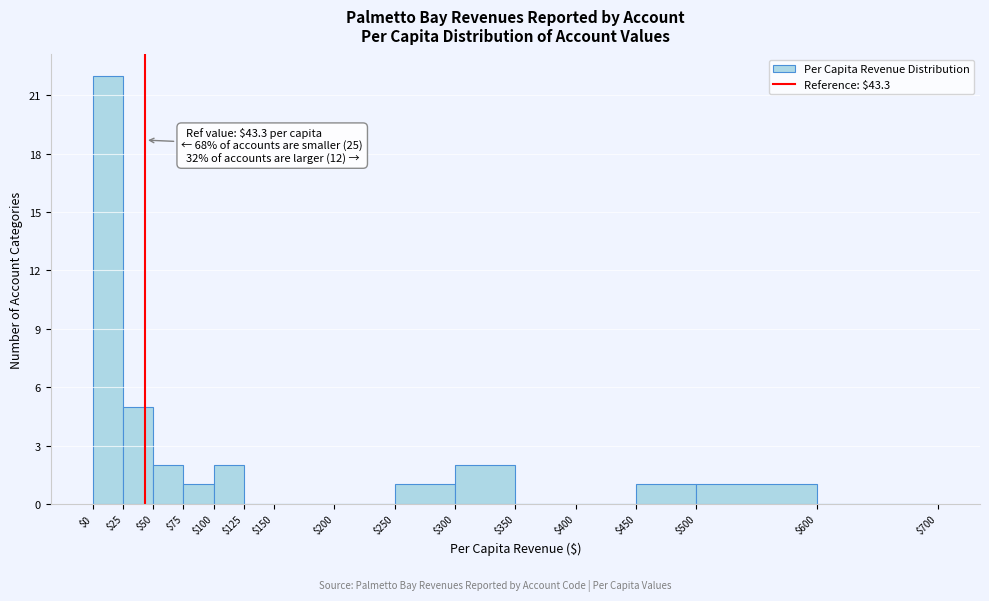

Which range on the x-axis has the tallest bar?

$0 to $25